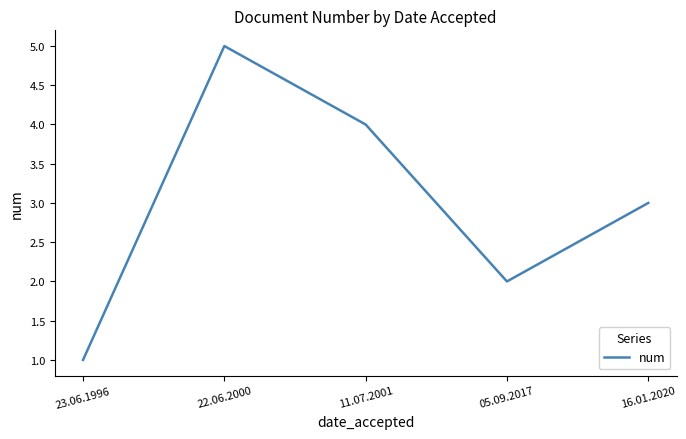

Reading left to right, list all the values displayed in this chart.

23.06.1996=1	22.06.2000=5	11.07.2001=4	05.09.2017=2	16.01.2020=3